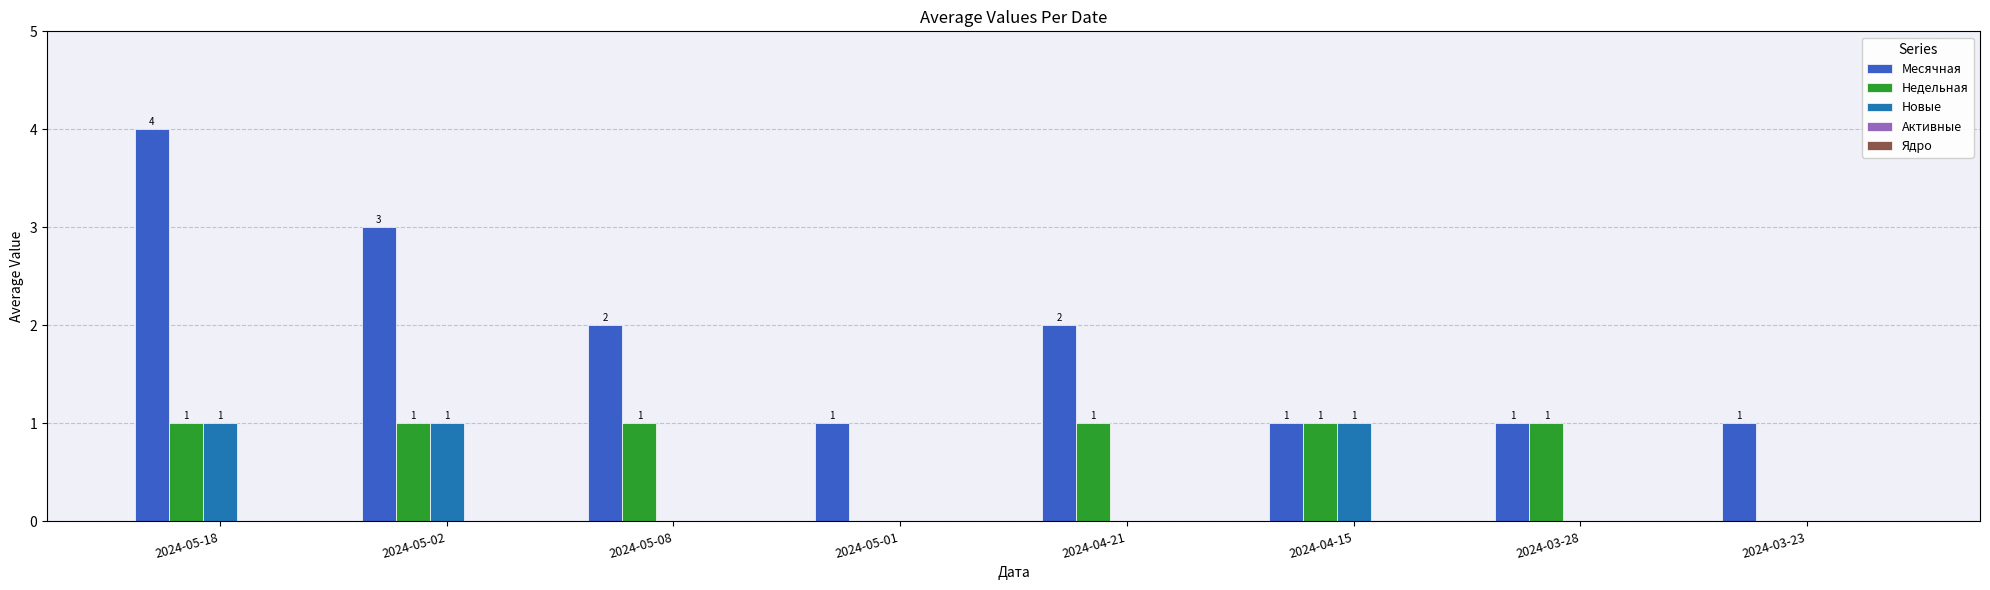

How many data points in Новые are above 0?

3